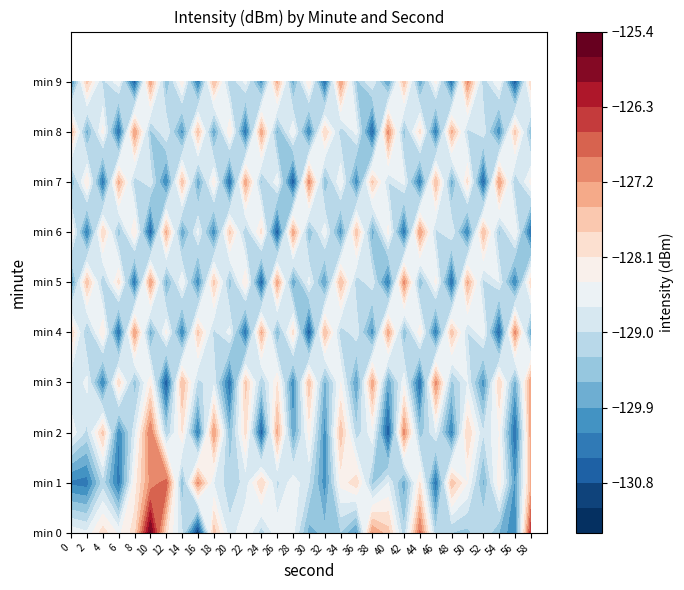

Count the number of data series in this chart.

10